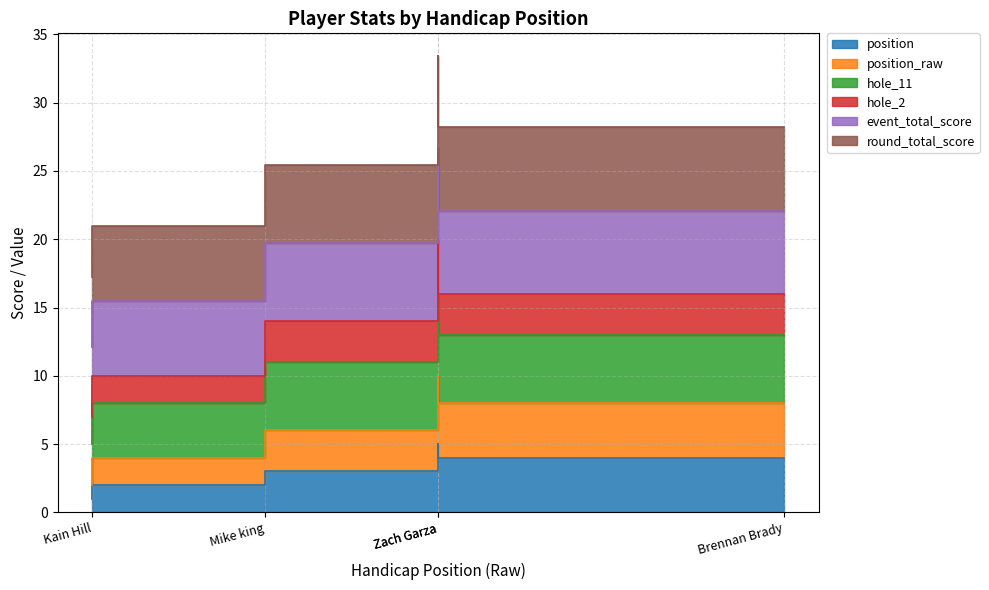

True or false: event_total_score and position_raw cross at least once.

False